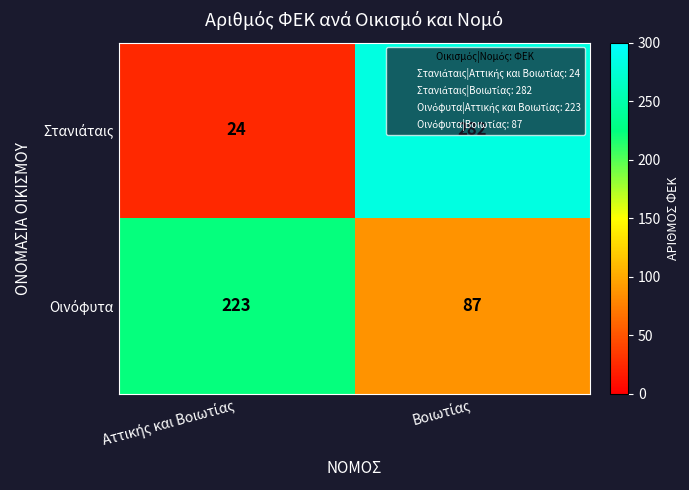

What is the greatest value displayed?

282